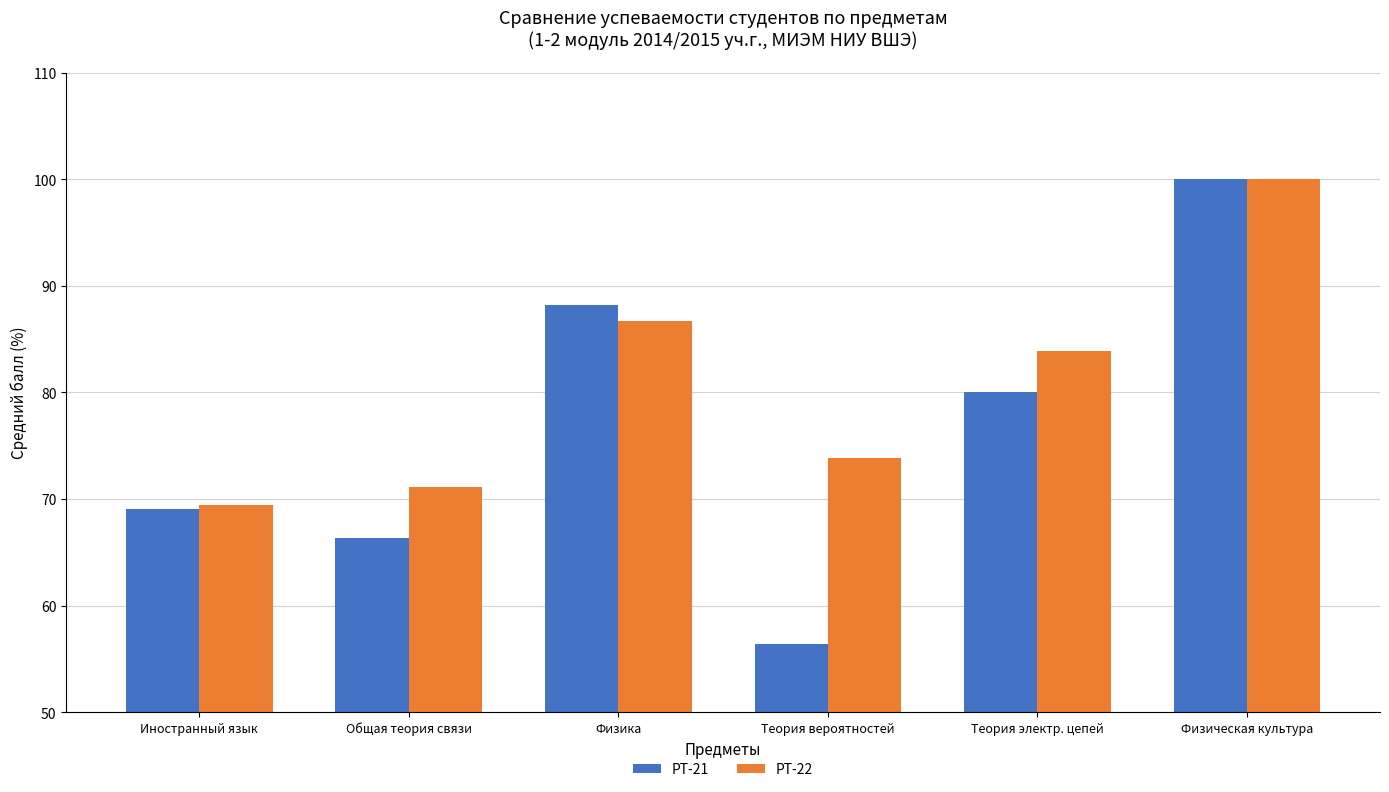

What is the value of the РТ-21 bar at the 2nd from the left?

66.4